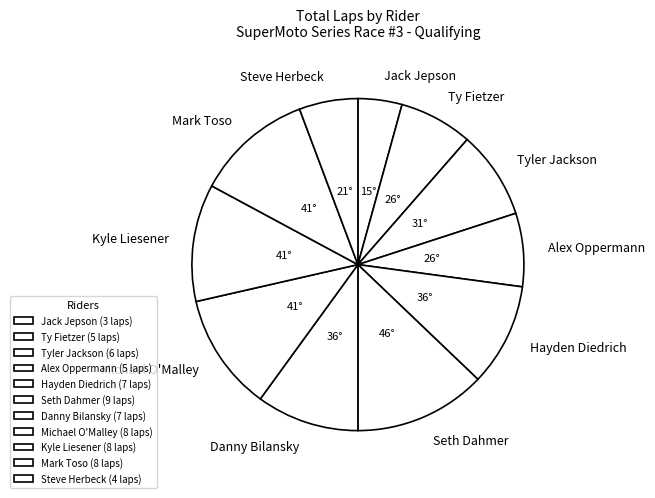

Is it true that Jack Jepson is 4% of the pie?

True